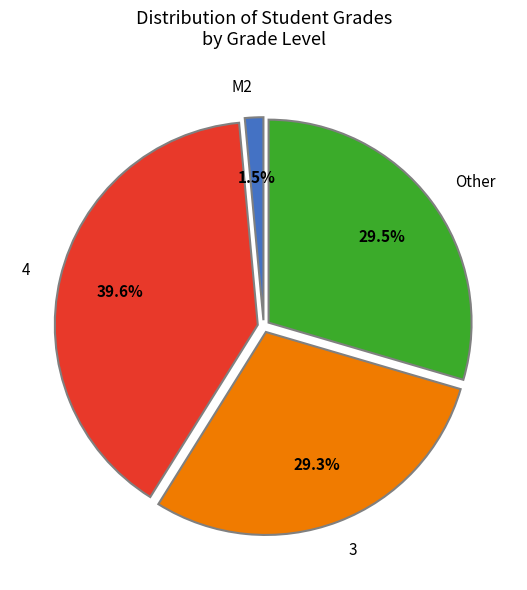

To the nearest percent, what is the difference between the largest and smallest slice percentages?

38%